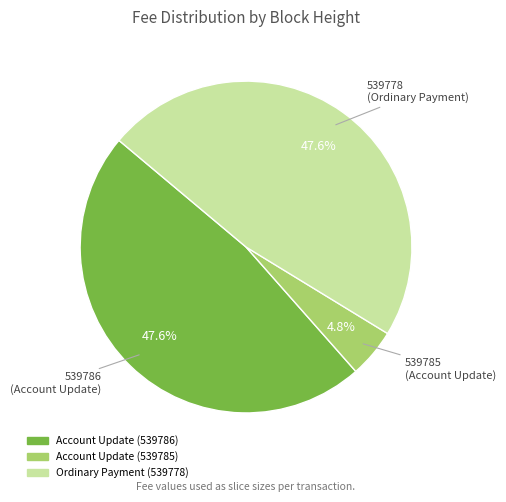

Is there a majority slice in this chart?

No